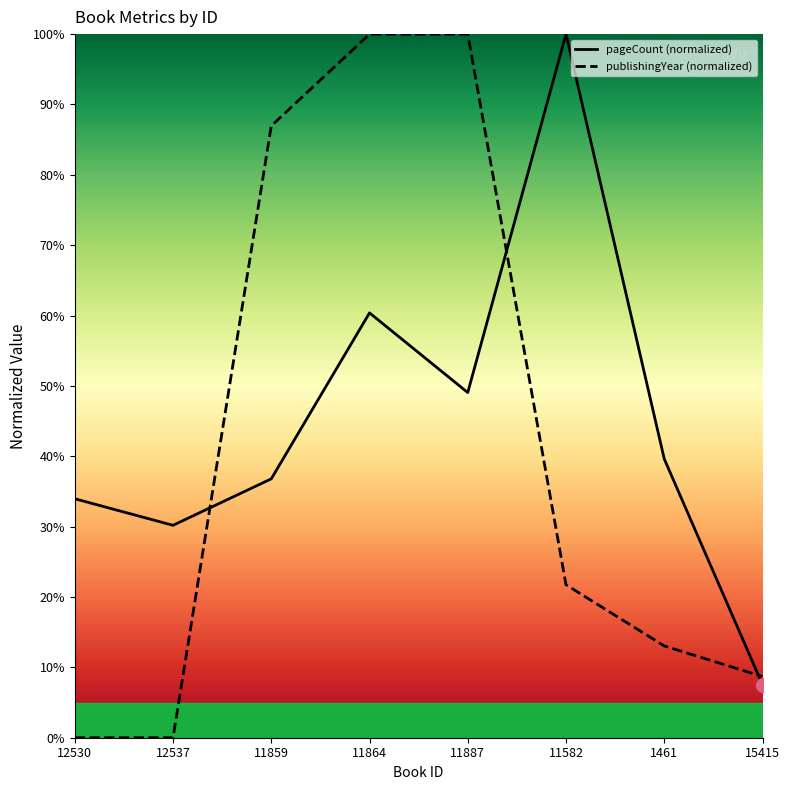

What are all the series names shown in the legend?

pageCount, publishingYear